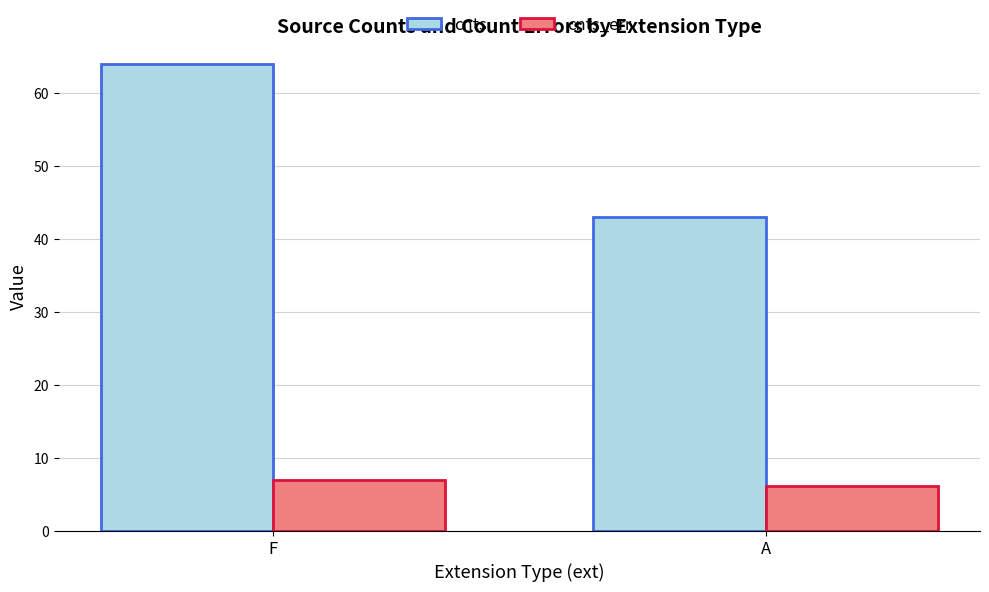

How many values in the cnts series exceed 63?

1